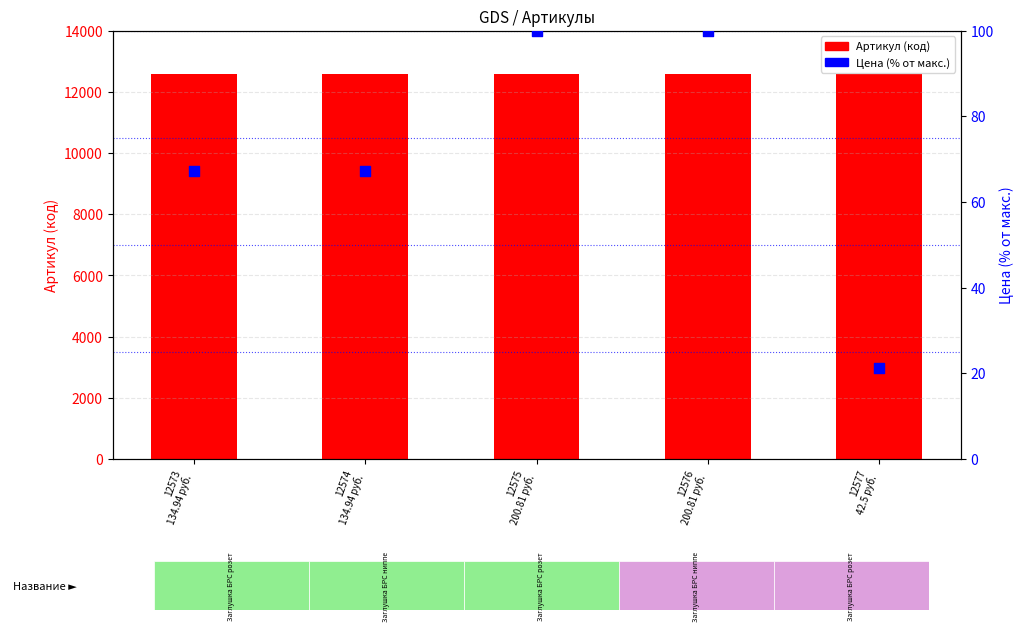

At how many categories does at least one series exceed 8117?

5